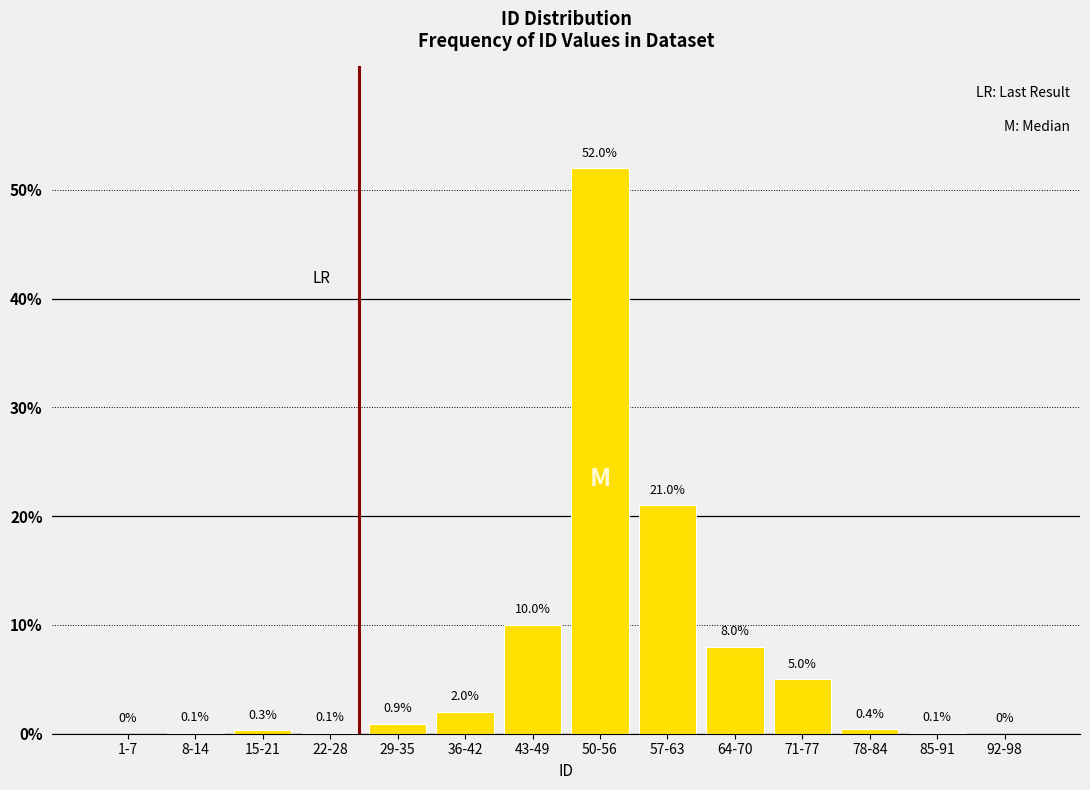

Reading right to left, what are all the values shown in this chart?

92-98=0.0	85-91=0.1	78-84=0.4	71-77=5.0	64-70=8.0	57-63=21.0	50-56=52.0	43-49=10.0	36-42=2.0	29-35=0.9	22-28=0.1	15-21=0.3	8-14=0.1	1-7=0.0